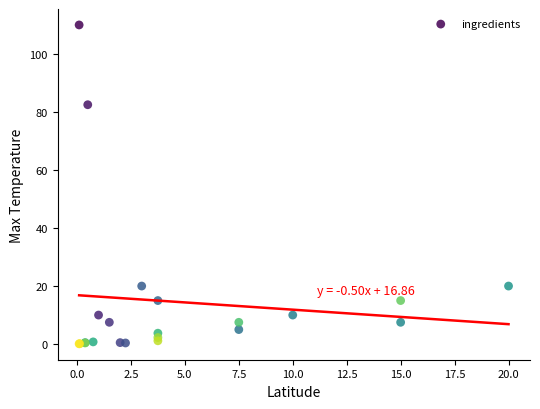

What Y value in the scatter plot is closest to 55?

82.5